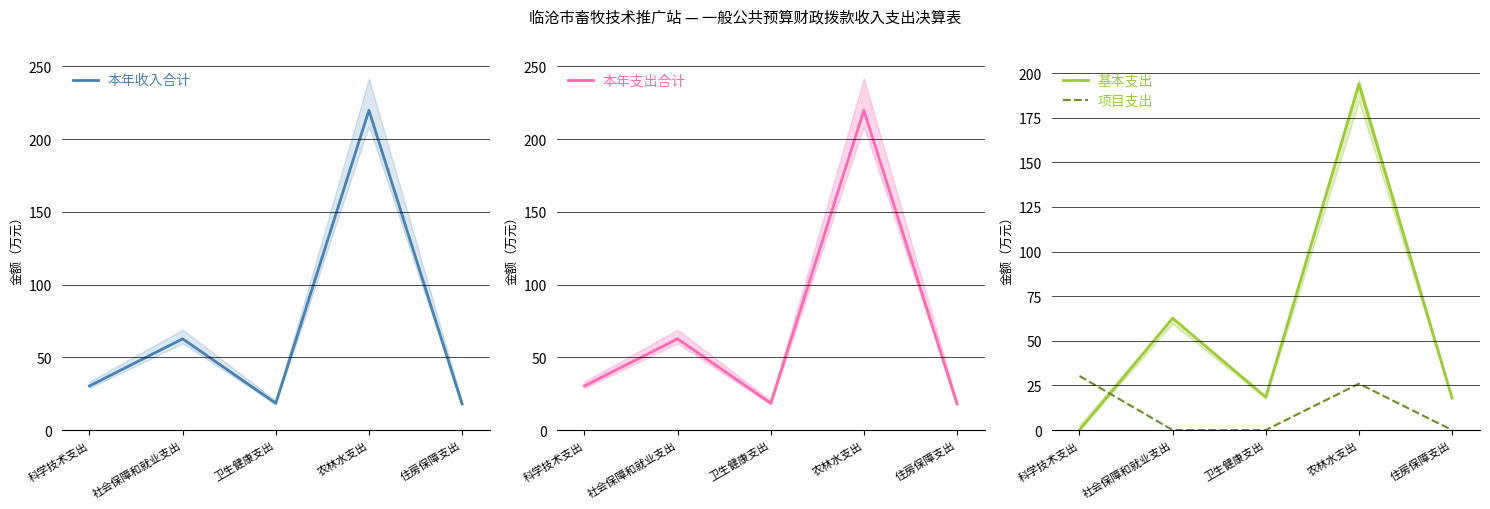

The 基本支出 series shows 18.0 at 住房保障支出. True or false?

True